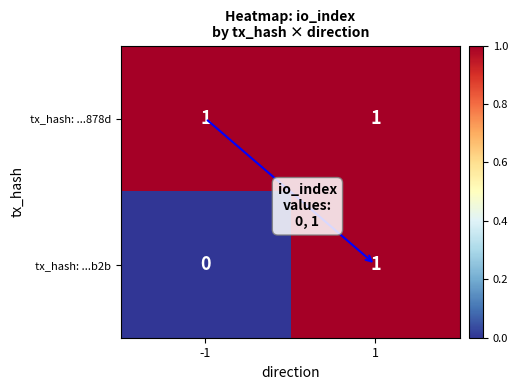

Is the value of tx_hash: ...878d at 1 greater than the value of tx_hash: ...b2b at -1?

Yes